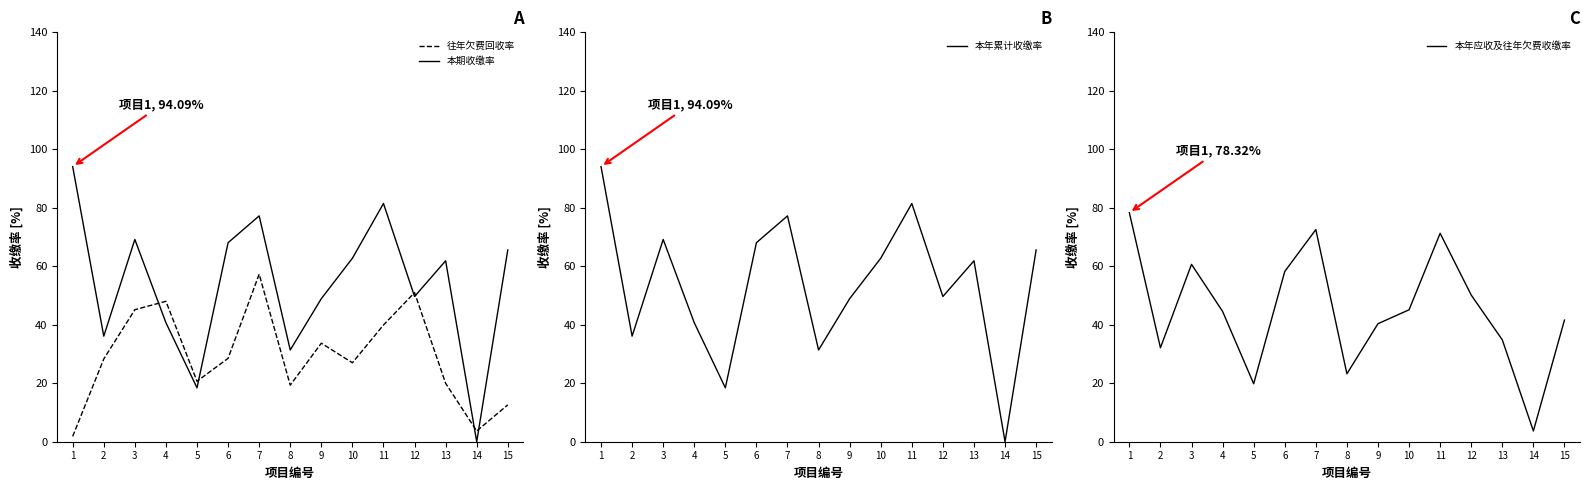

What is the spread (max minus min) of values at 4?

7.3